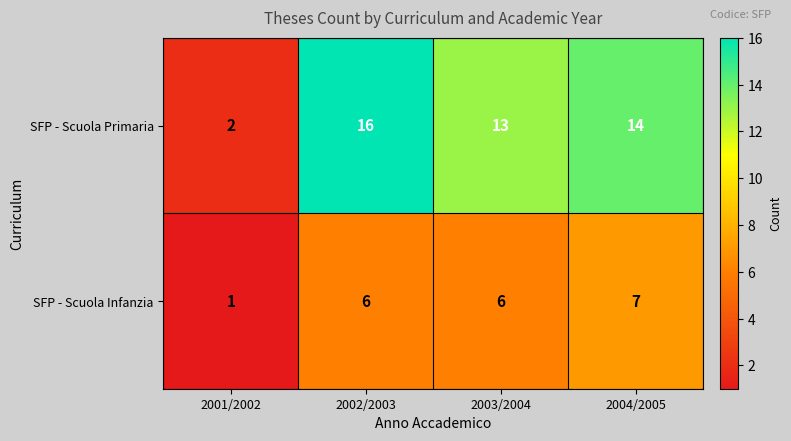

Which series has the widest spread of values?

SFP - Scuola Primaria